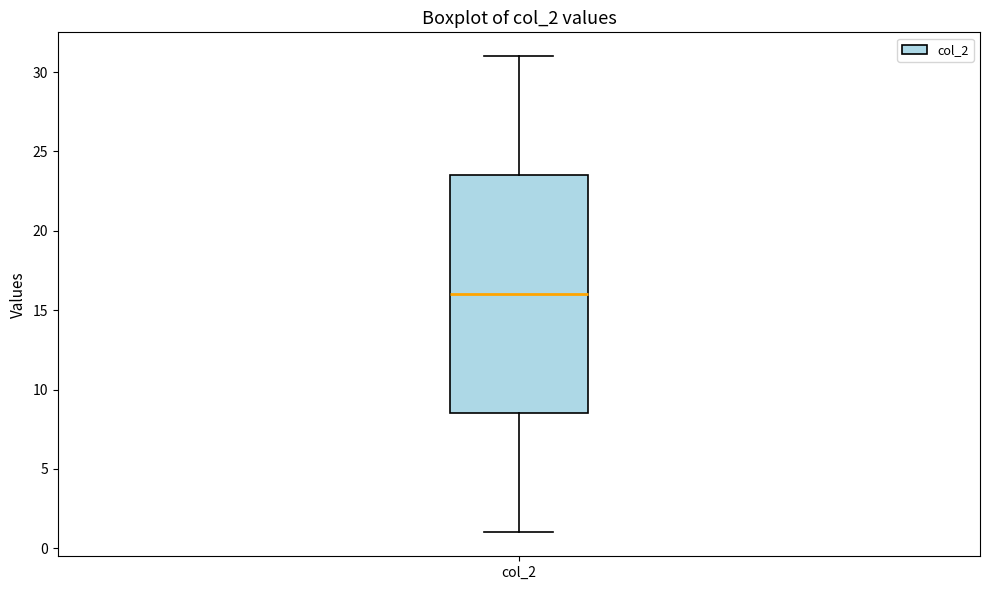

Where is the lower edge of the box for col_2 on the y-axis? The values are not printed on the chart, so give them approximately, as read against the axis.

8.5